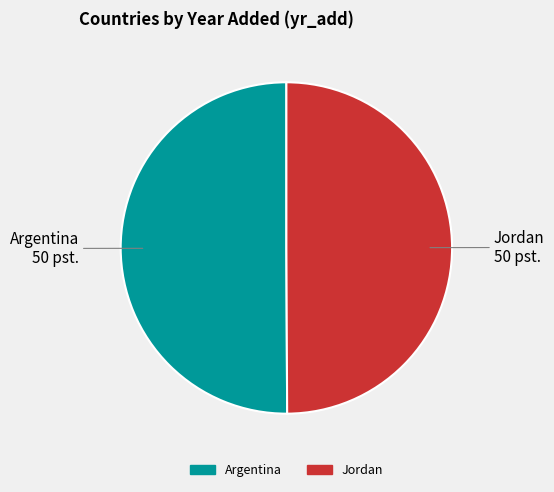

Combined, do Jordan and Argentina account for over 50%?

Yes